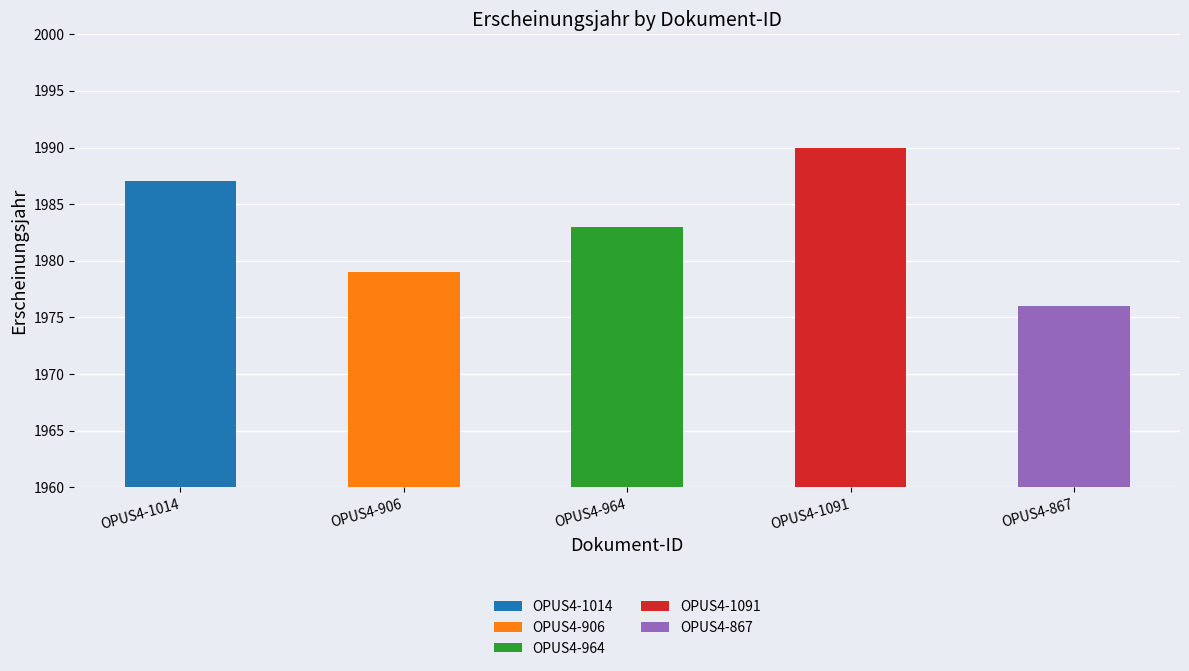

Count the values in the range 1979 to 1987.

3